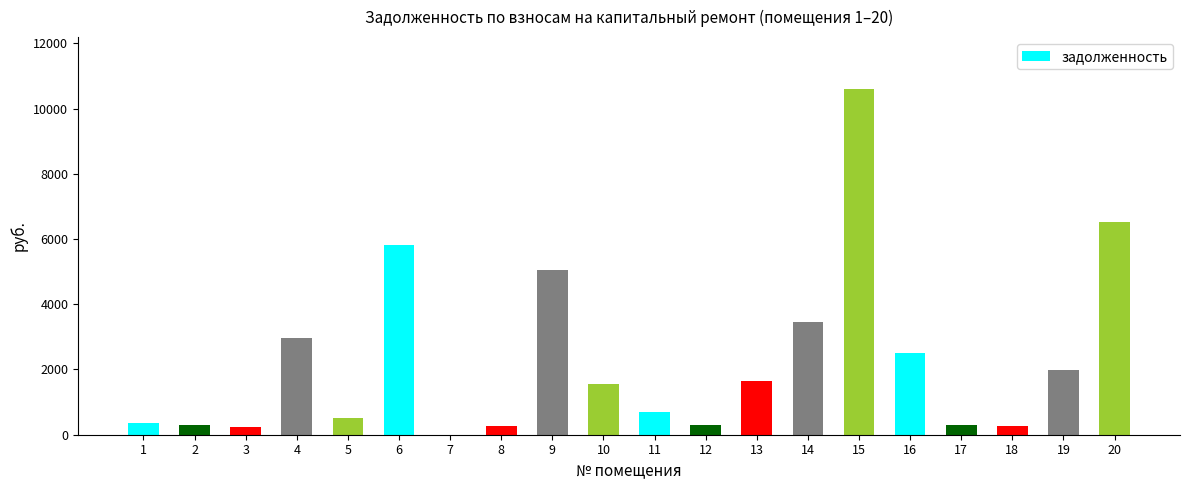

The chart shows a value of 2979.8 at 19. True or false?

False